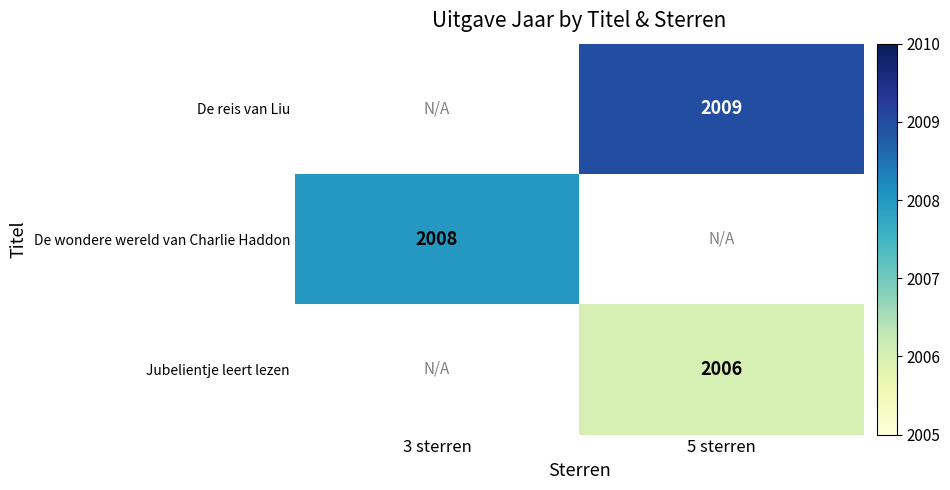

The De wondere wereld van Charlie Haddon series shows 3508.6 at 3 sterren. True or false?

False